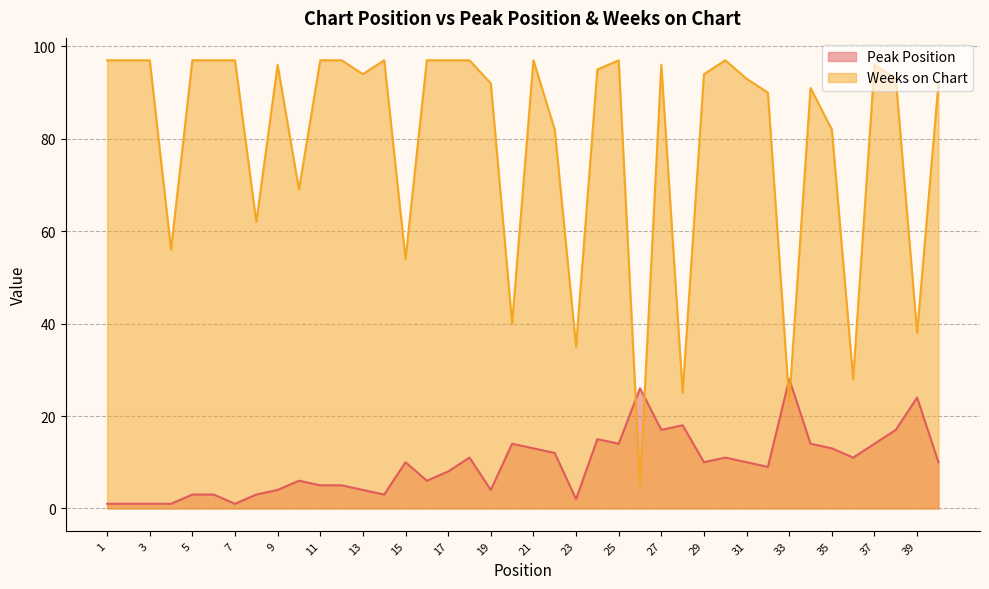

Which series has the largest range (max minus min)?

Weeks on Chart